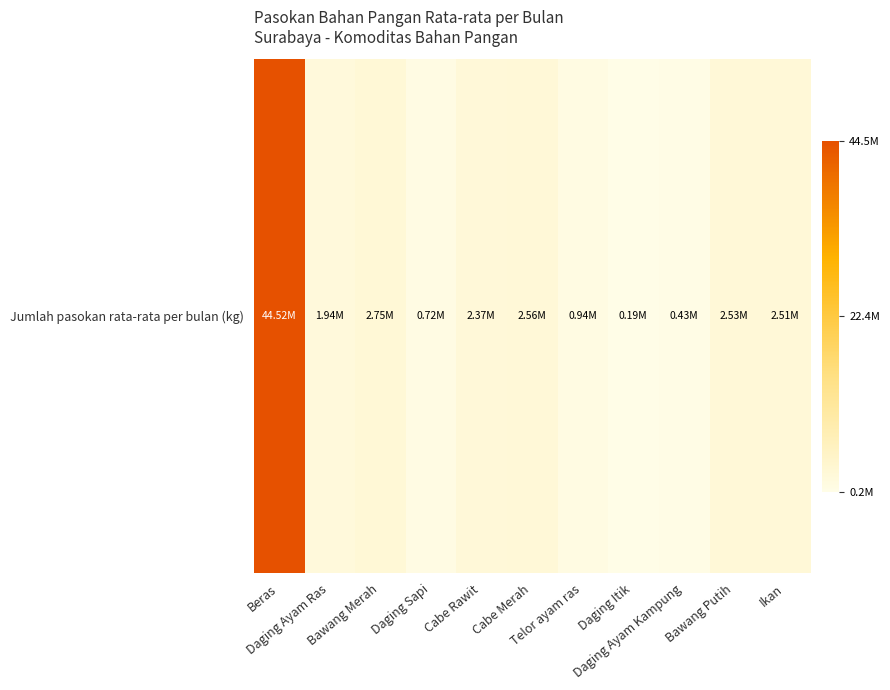

At which label is the value closest to 22352780?

Bawang Merah